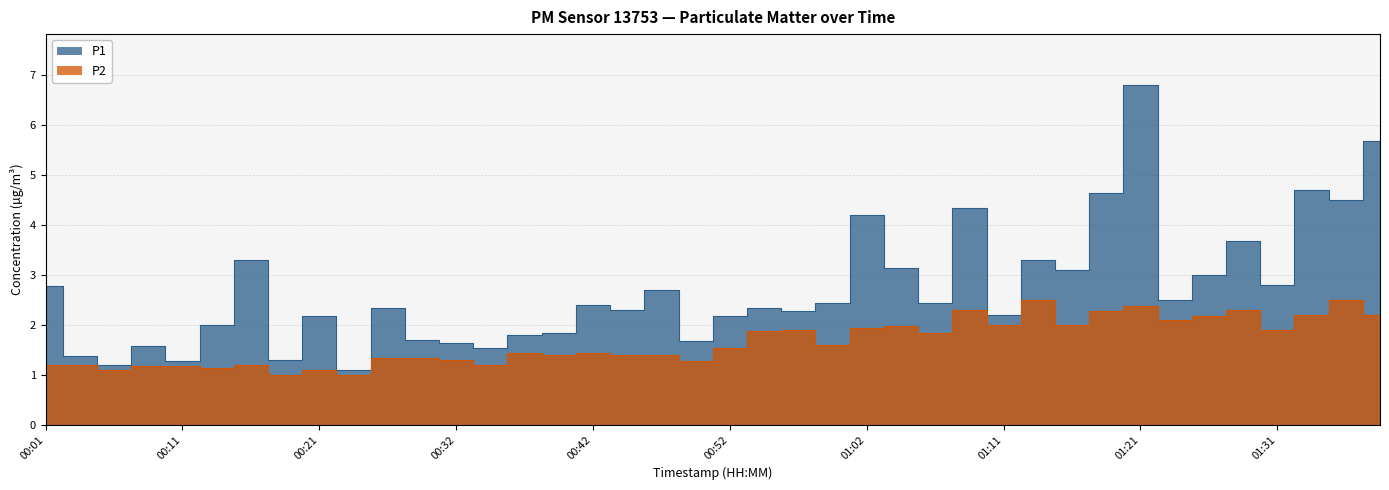

What is the value of the P1 point at the 3rd from the left?

1.2